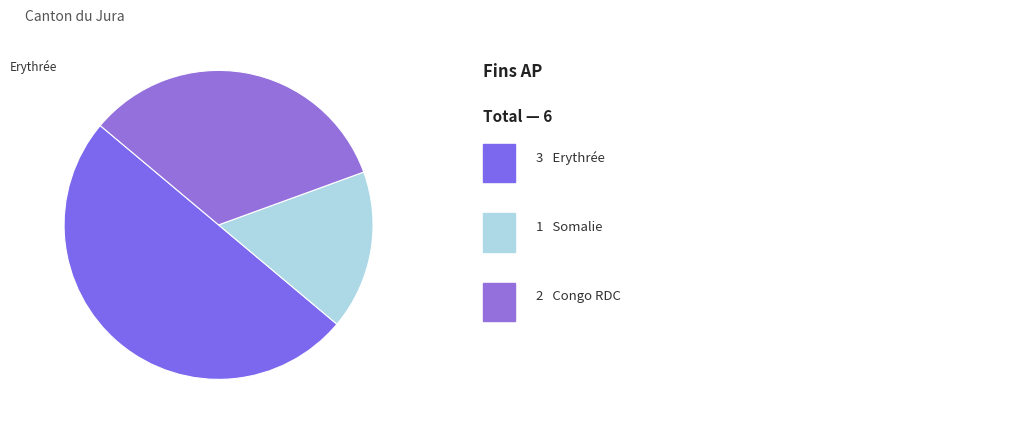

Which slice is the smallest?

Somalie